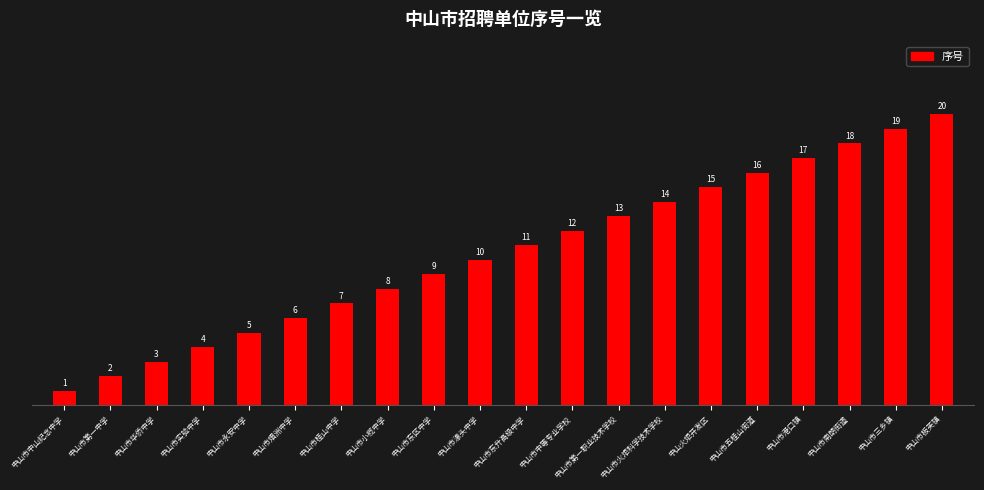

What position from the left is 中山市港口镇?

17